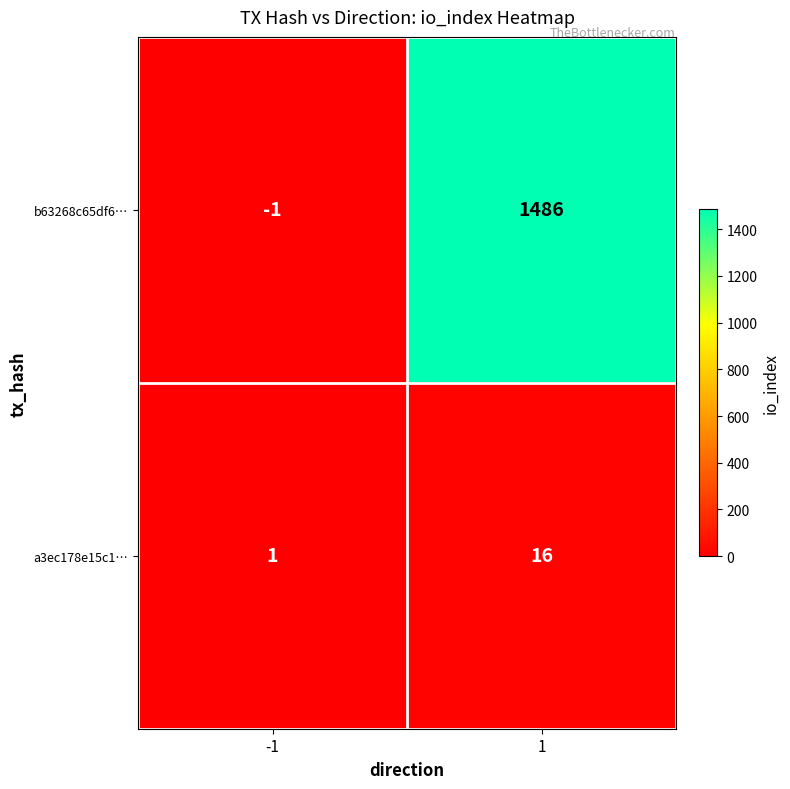

Reading right to left, what are all the values shown in this chart?

b63268c65df6…: 1486	-1
a3ec178e15c1…: 16	1